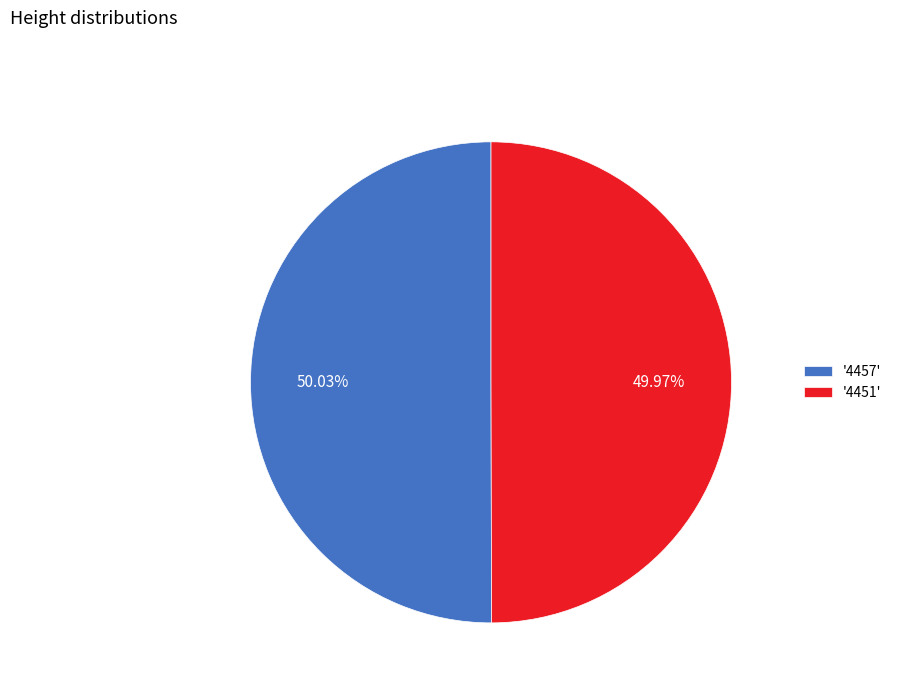

Is there a majority slice in this chart?

Yes